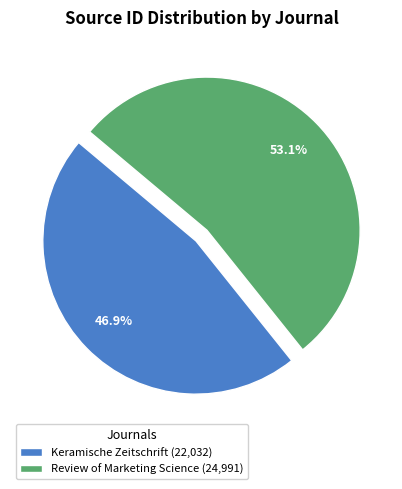

To the nearest percent, what is the combined percentage of Review of Marketing Science and Keramische Zeitschrift?

100%